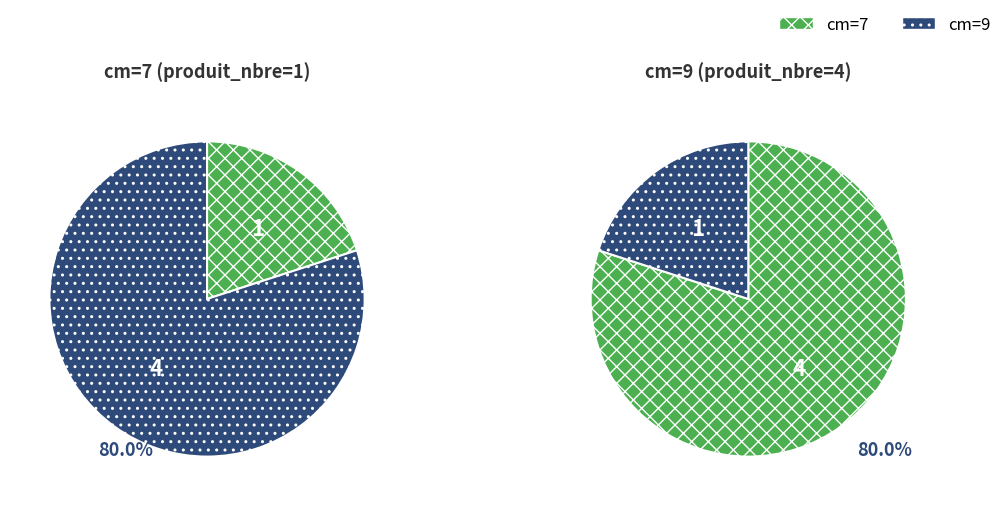

To the nearest percent, what is the difference between the 7 and 9 slice percentages?

60%